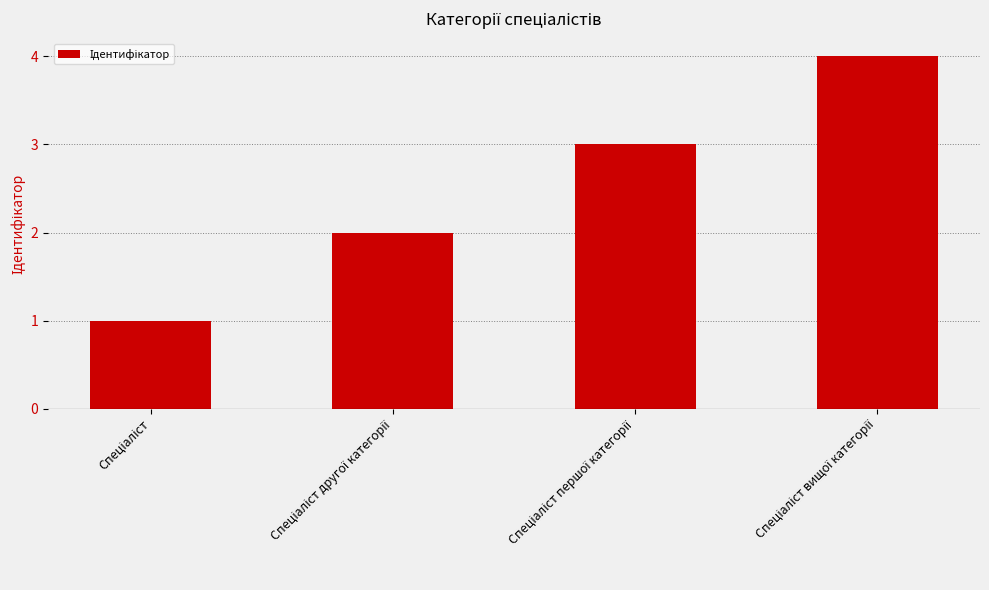

What is the sum of all values?

10